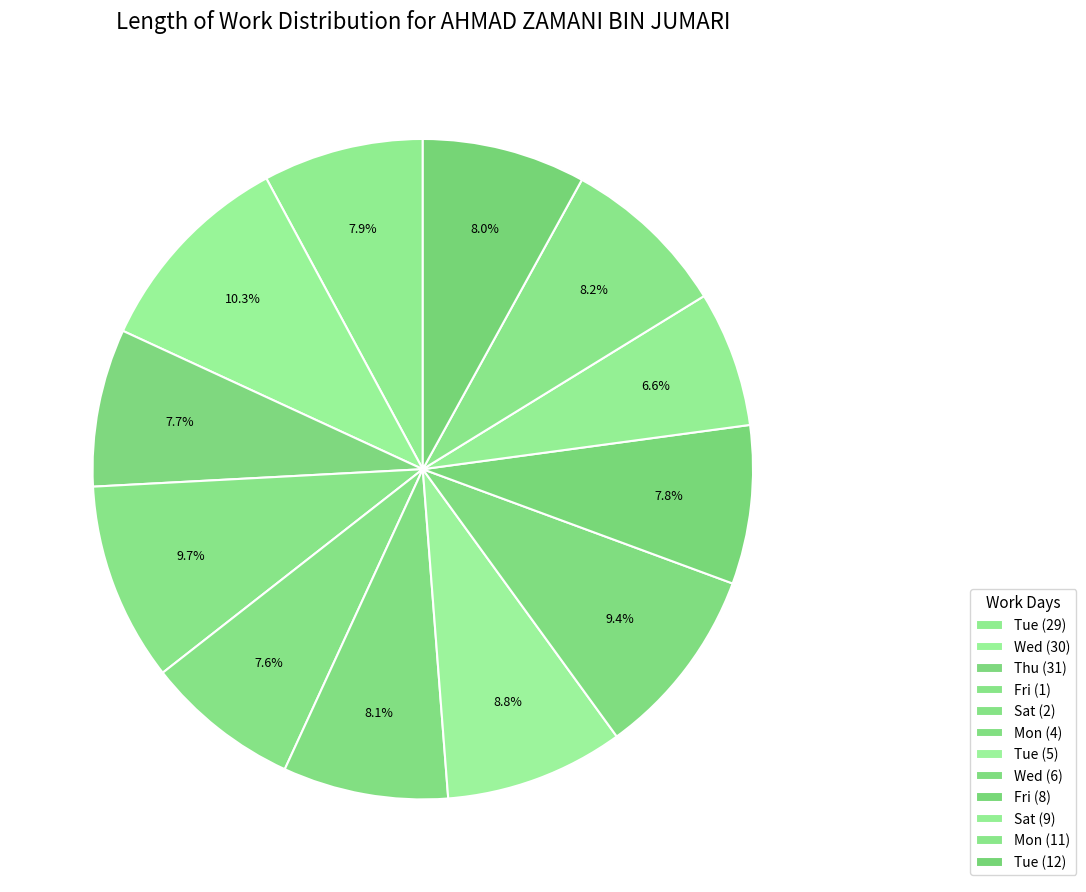

True or false: Mon (11) accounts for 8% of the total.

True